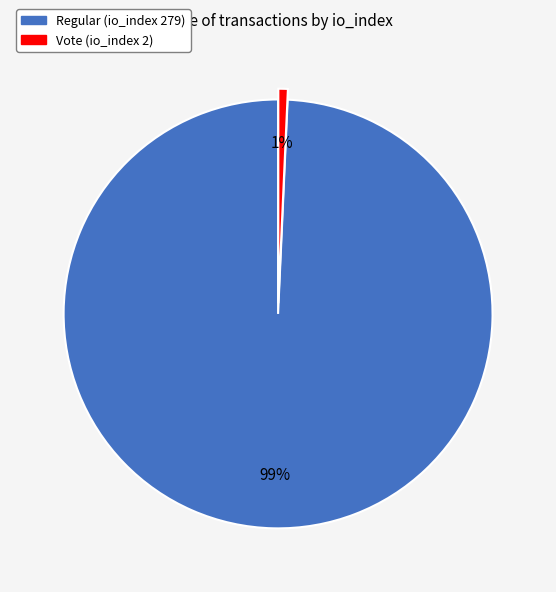

Combined, do Regular (io_index 279) and Vote (io_index 2) account for over 50%?

Yes